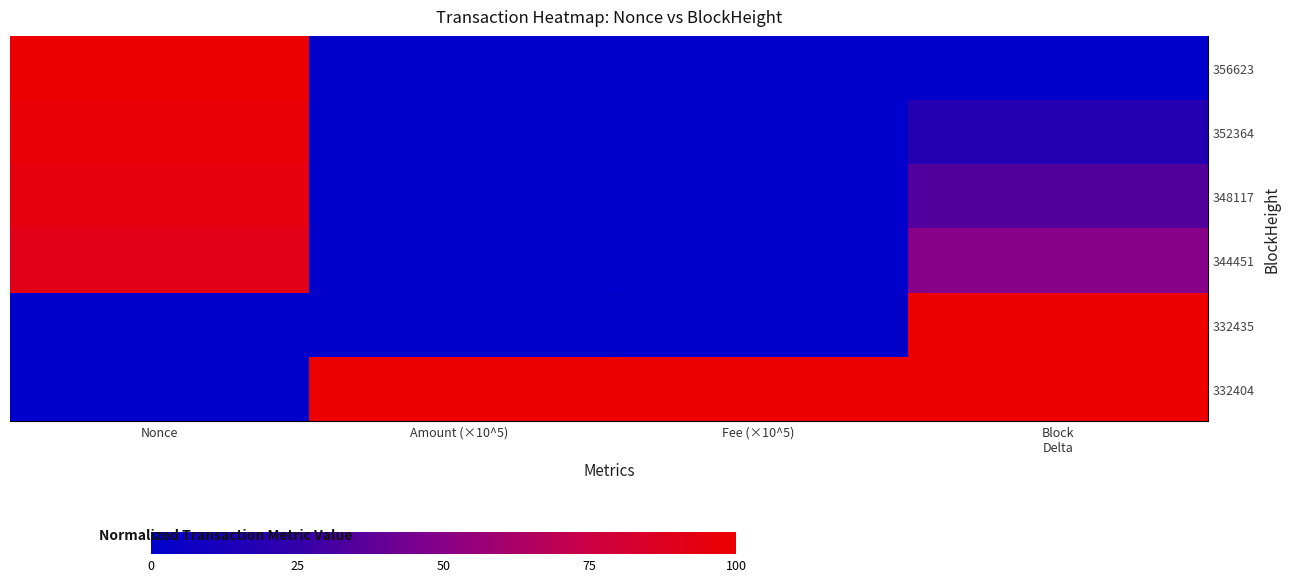

Which label corresponds to the largest value in the chart?

Nonce